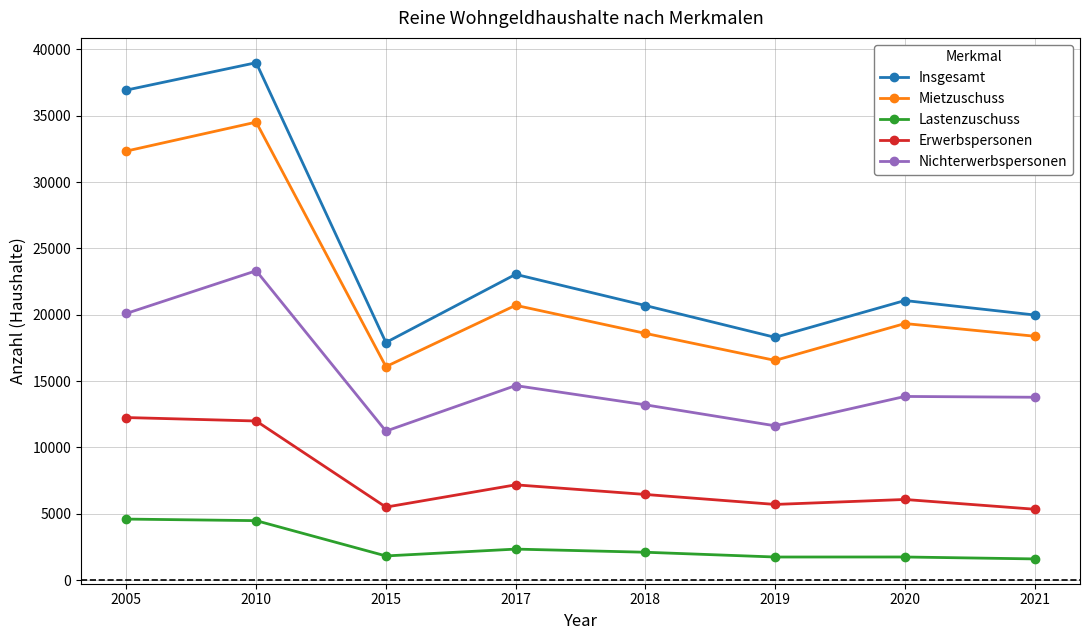

What is the maximum value for Lastenzuschuss?

4597